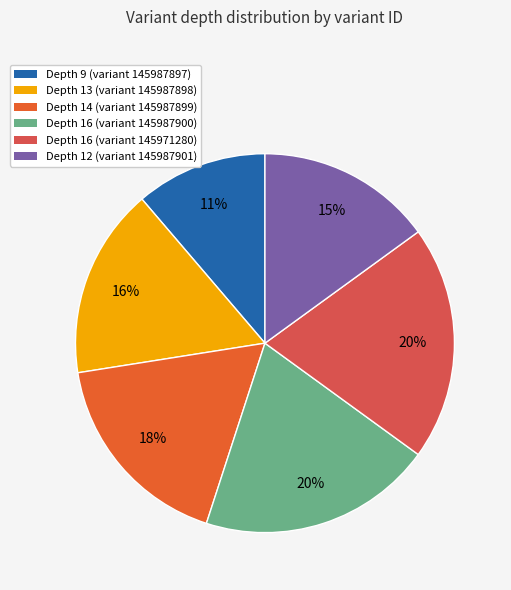

To the nearest percent, what is the average slice percentage?

17%